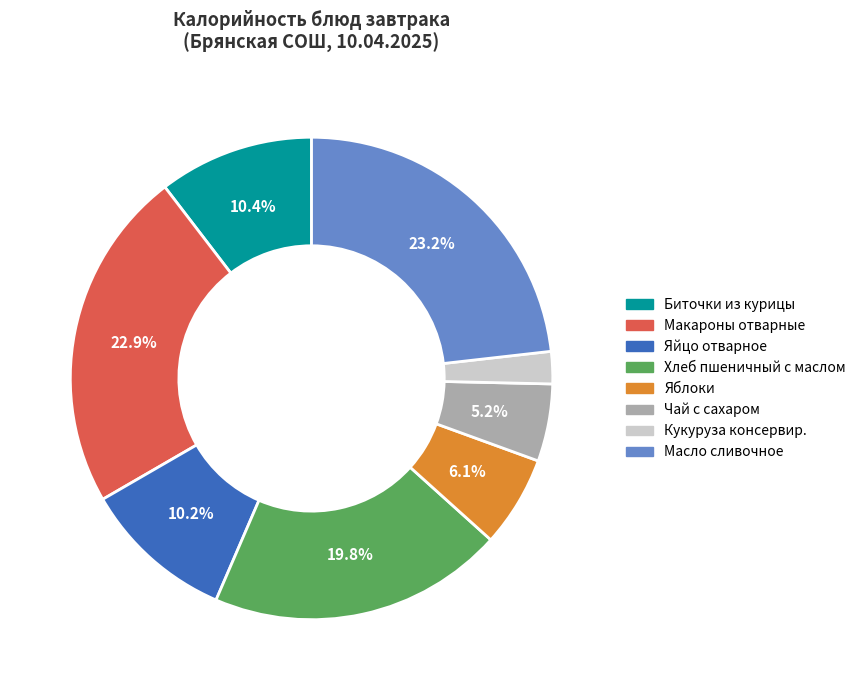

What is the smallest slice in the pie chart?

Кукуруза консервир.